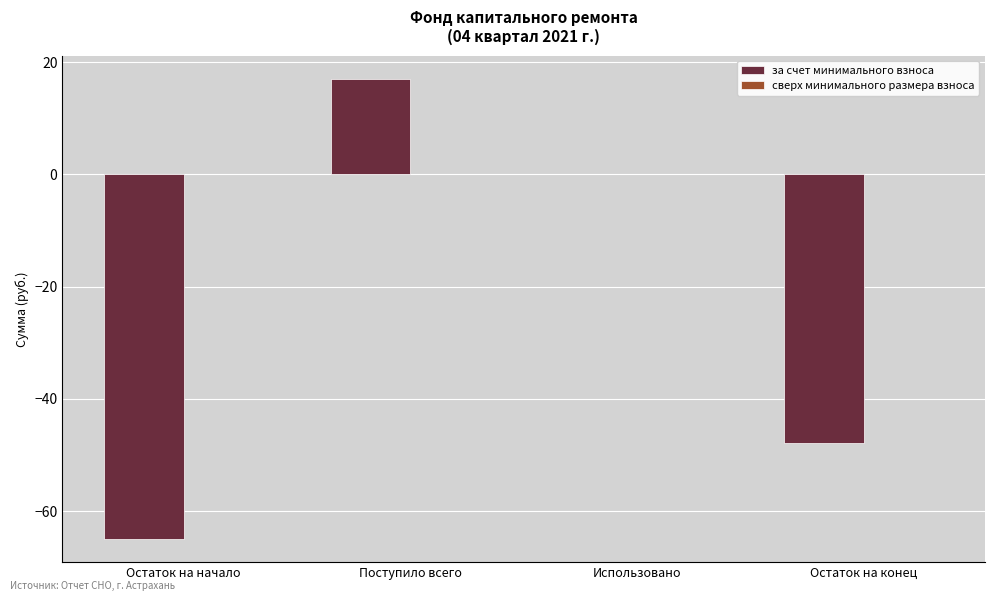

Between Поступило всего and Остаток на конец, which is larger?

Поступило всего